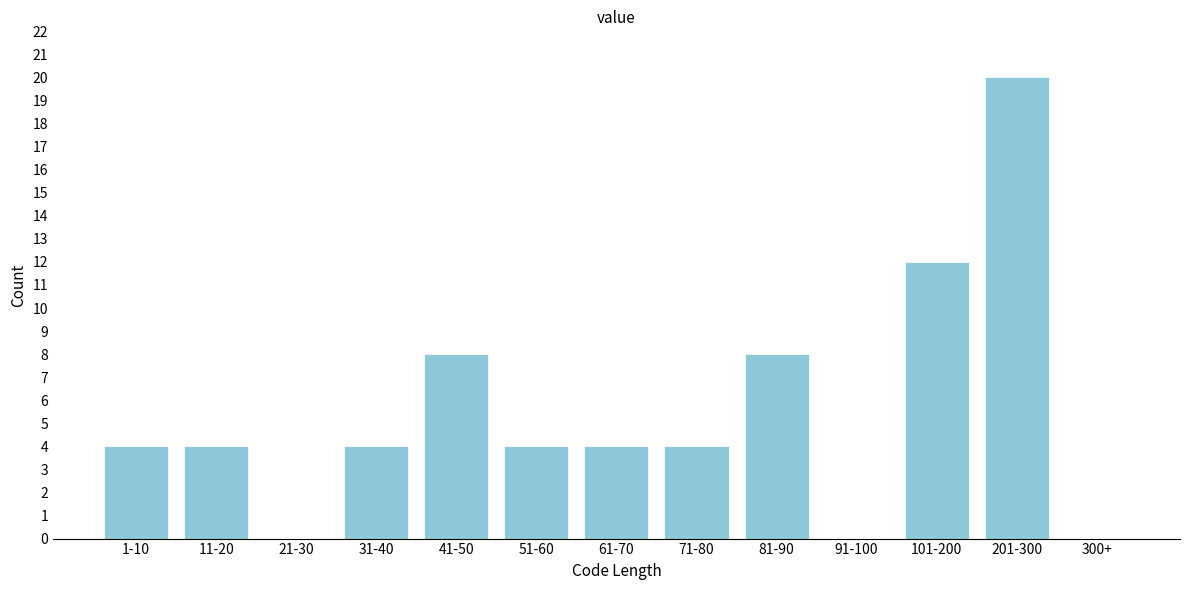

Reading right to left, extract all data points from this chart.

300+=0	201-300=20	101-200=12	91-100=0	81-90=8	71-80=4	61-70=4	51-60=4	41-50=8	31-40=4	21-30=0	11-20=4	1-10=4